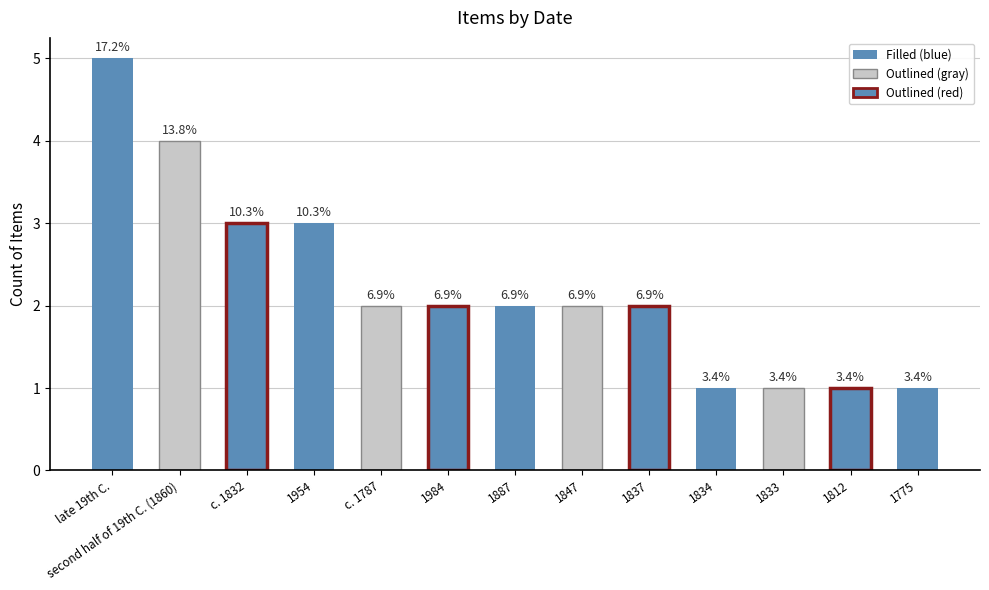

The value at 1812 is 2. True or false?

False